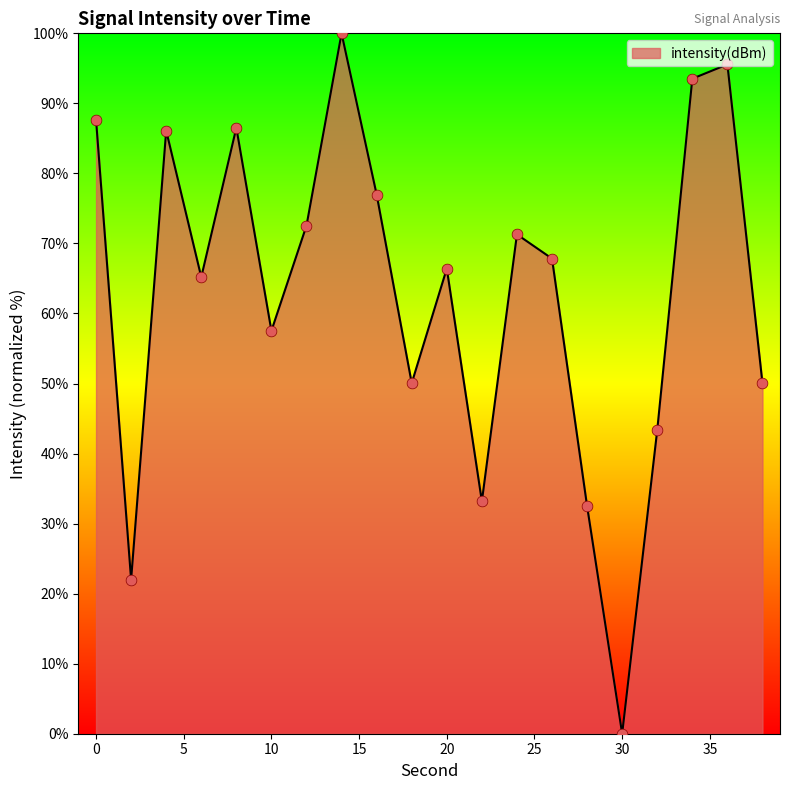

What is the difference between the maximum and minimum values?

100.0